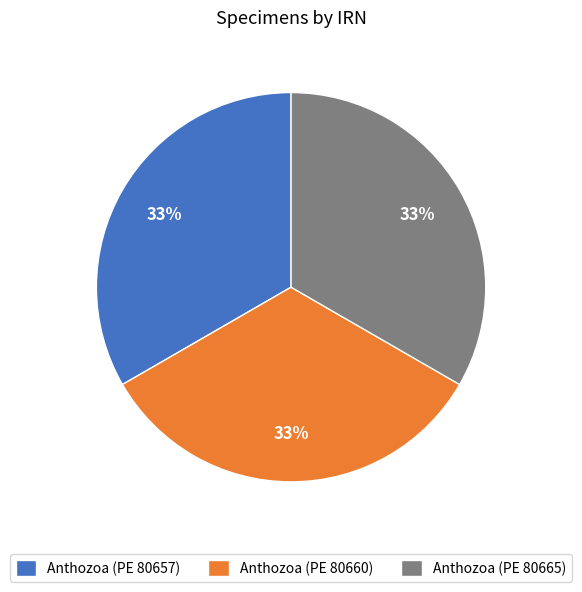

What percentage is the Anthozoa (PE 80660) slice, to the nearest percent?

33%